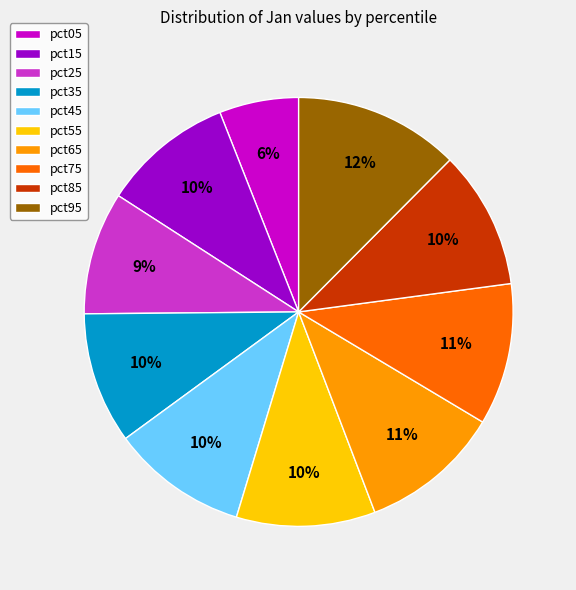

Count the number of slices in the pie.

10